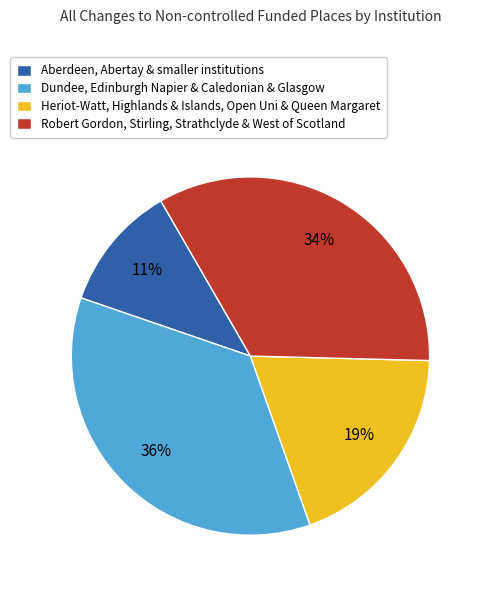

What is the smallest slice in the pie chart?

Aberdeen, Abertay & smaller institutions